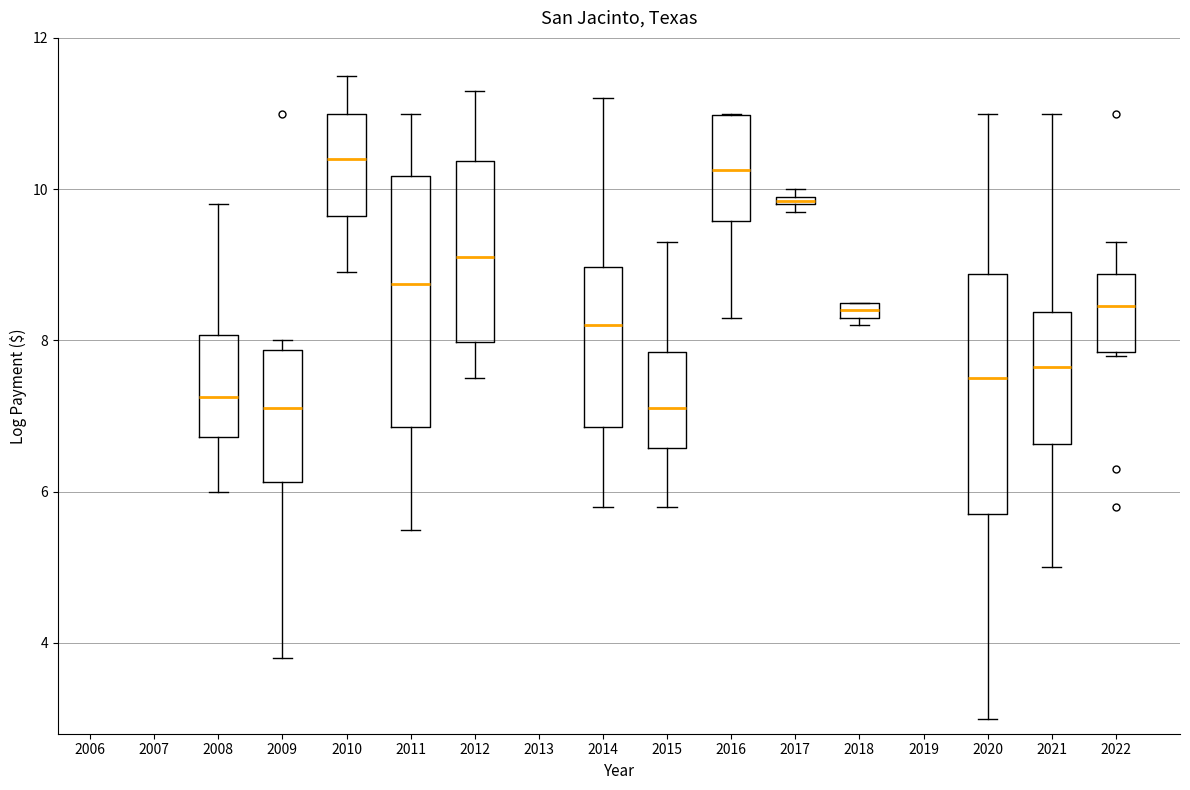

Where is the upper edge of the box at x = 2021 on the y-axis? The values are not printed on the chart, so give them approximately, as read against the axis.

8.4